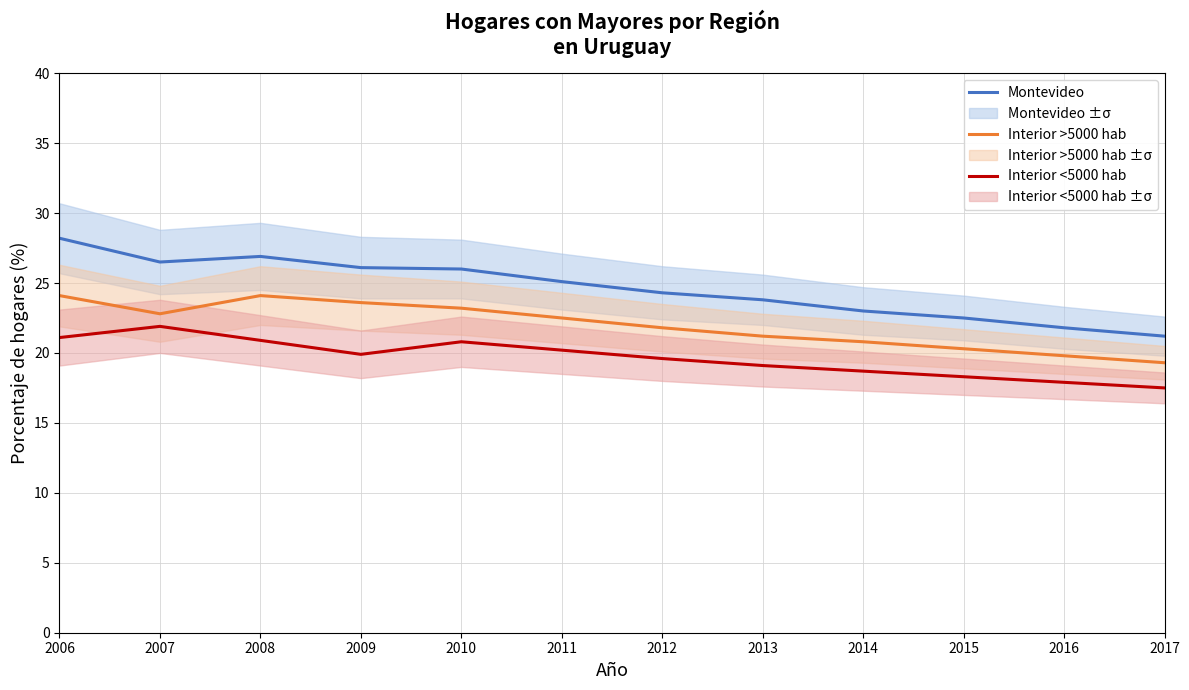

What is the difference between the maximum and minimum values in the Interior >5000 hab series?

4.8